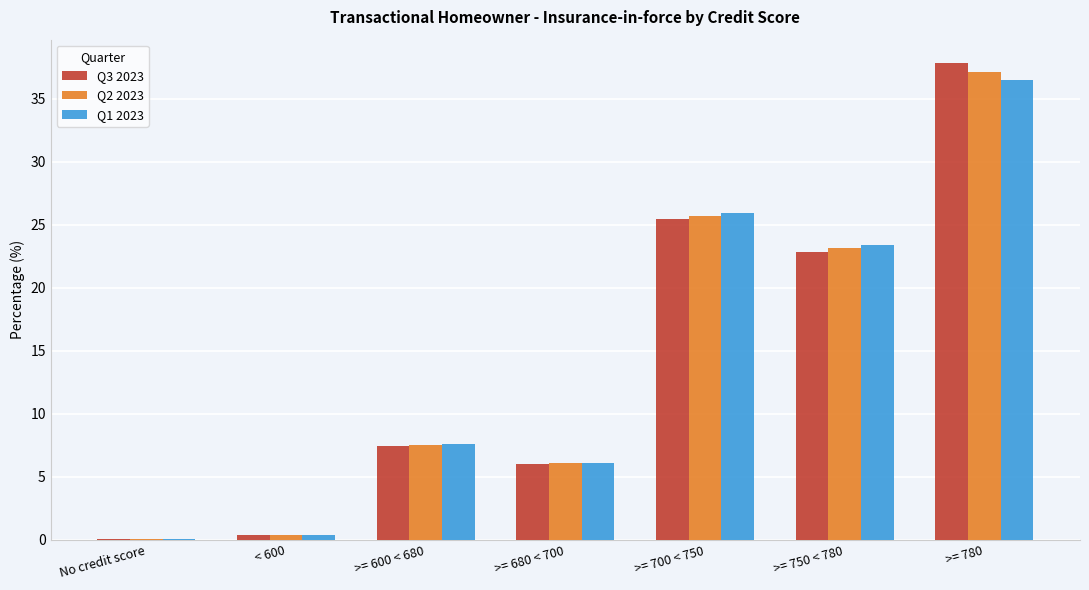

Which series has the largest range (max minus min)?

Q3 2023